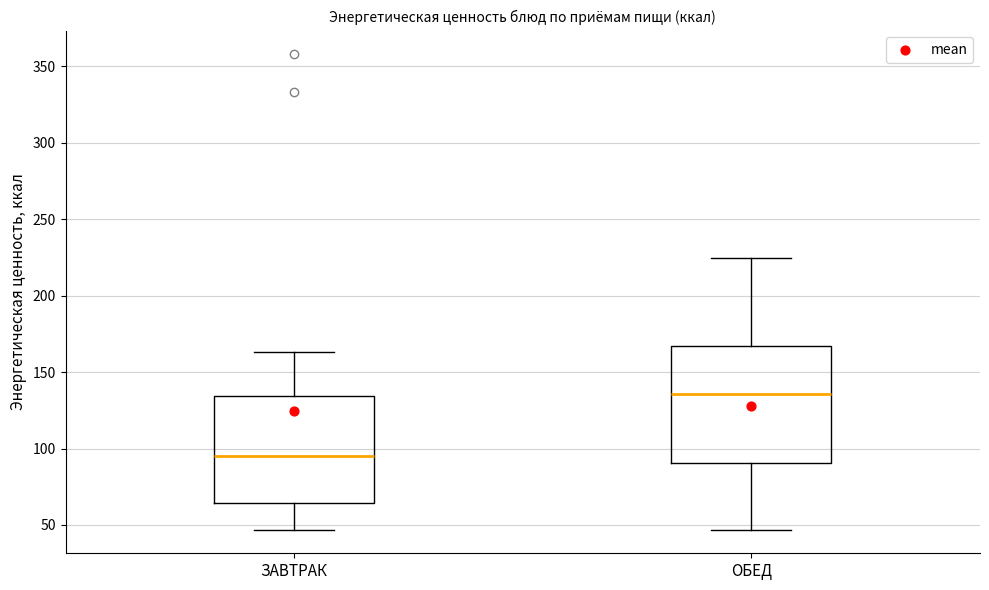

Comparing the boxes themselves (not the whiskers), which one is the tallest?

ОБЕД